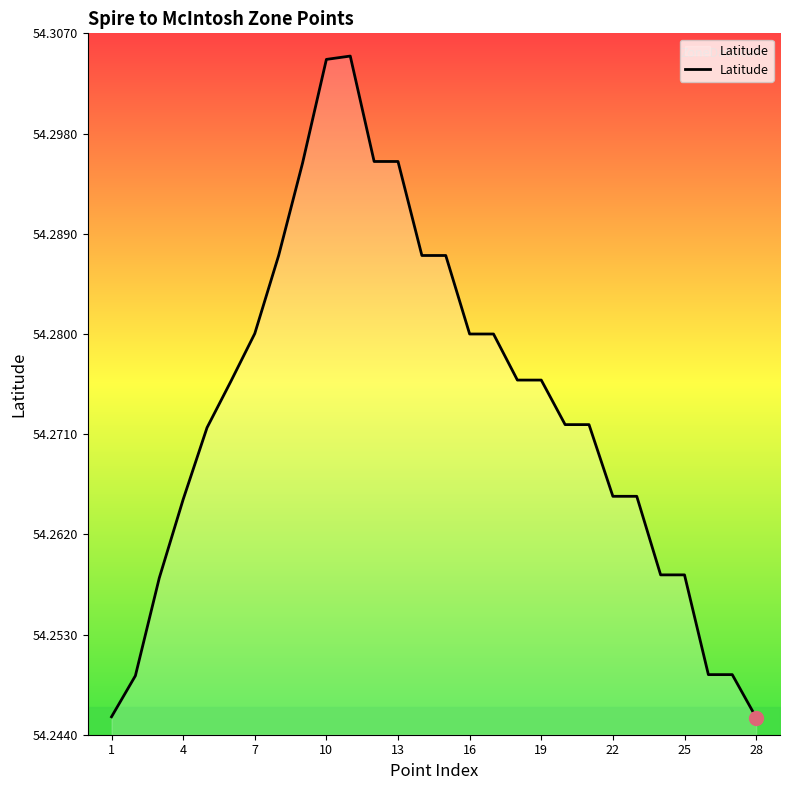

What is the smallest value displayed?

54.2